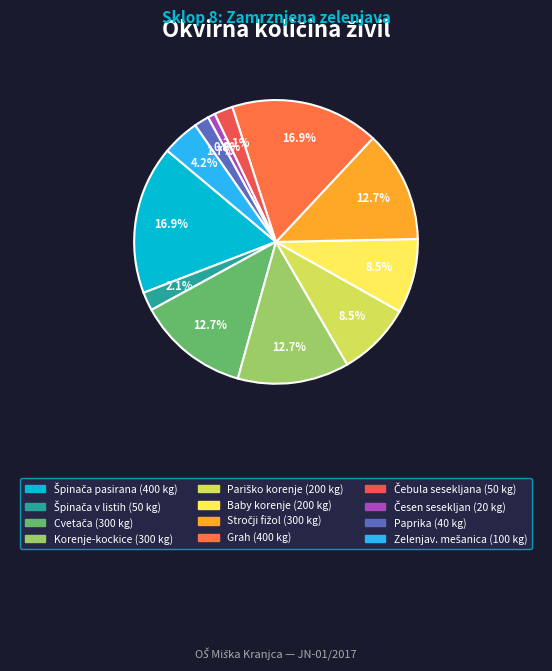

What is the smallest slice in the pie chart?

Zamrznjen česen, sesekljan